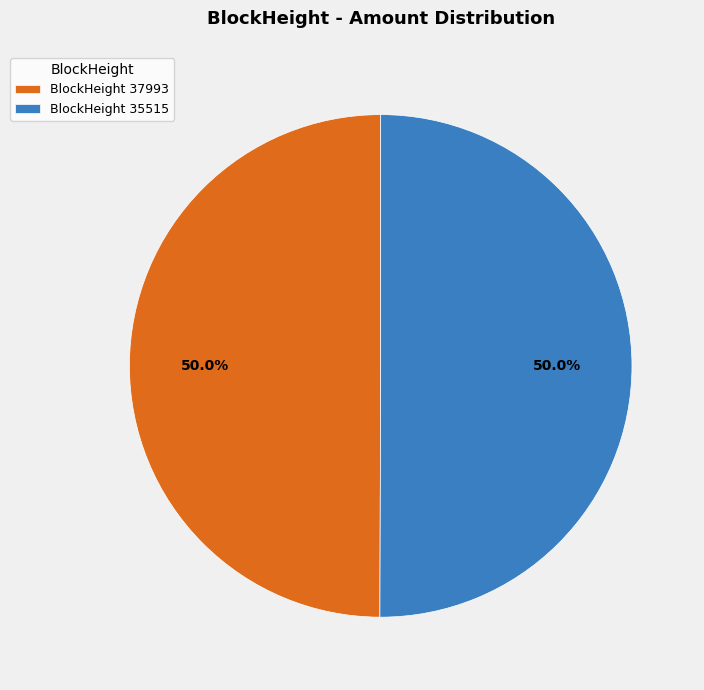

What is the ratio of the value at BlockHeight 37993 to the value at BlockHeight 35515?

1.0